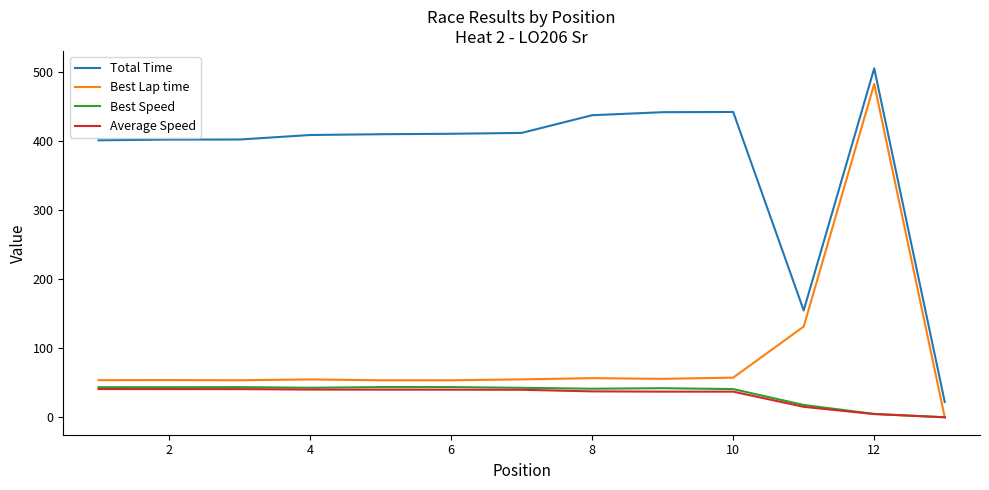

True or false: Best Lap time and Total Time intersect in this chart.

False